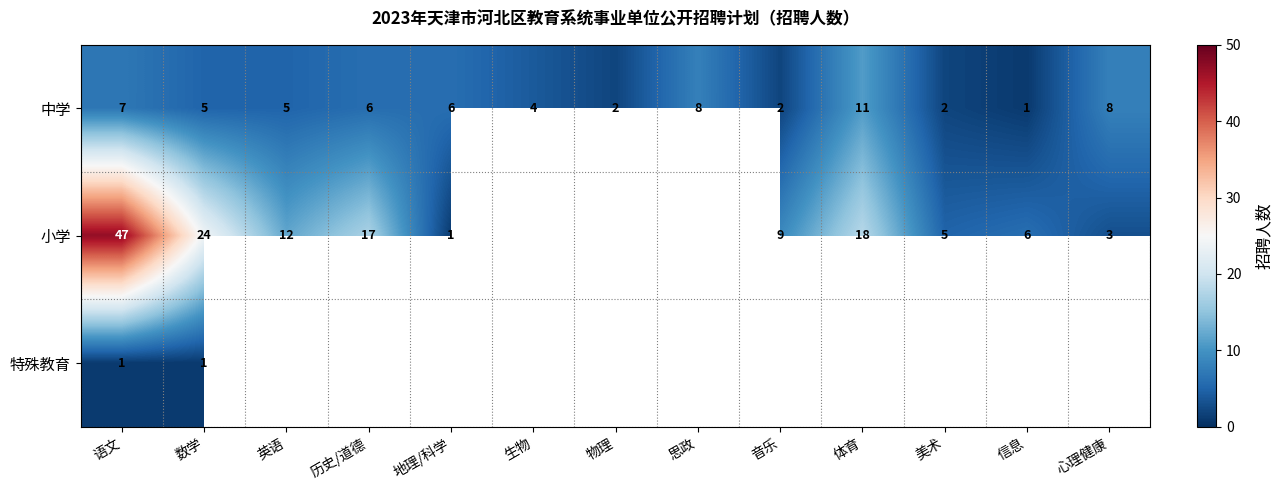

Is the value of 小学 at 语文 greater than the value of 中学 at 体育?

Yes